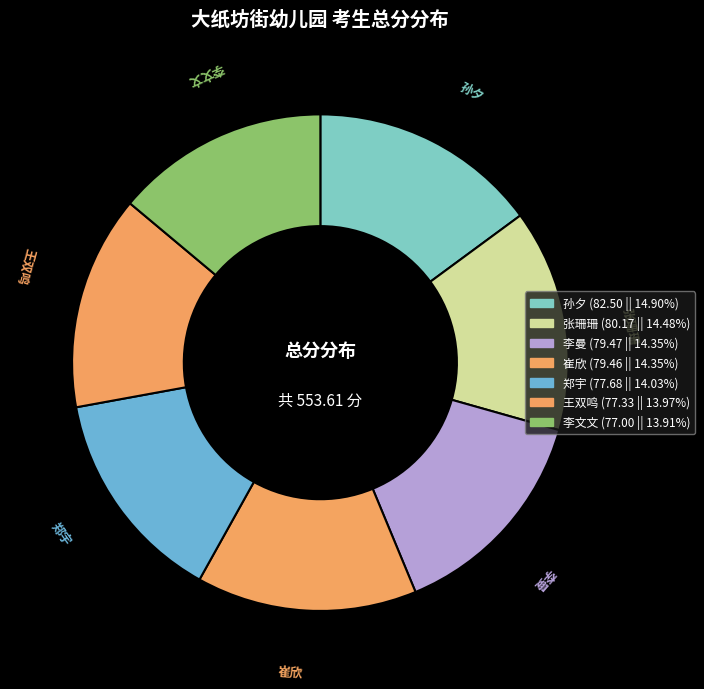

To the nearest percent, what percentage of the pie is 郑宇?

14%